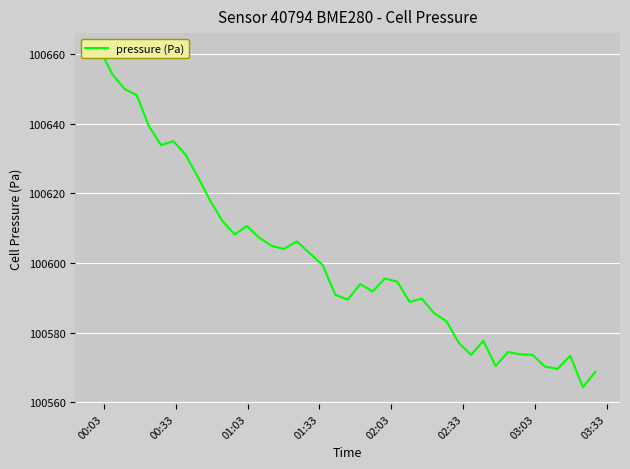

How many interior local valleys (lower than both neighbors) does the data have?

10